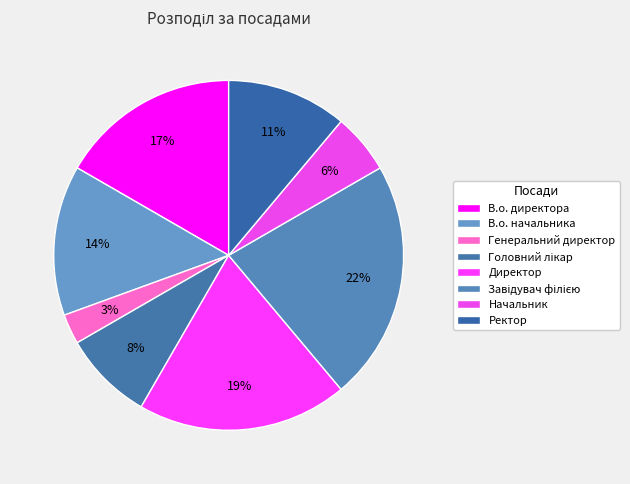

To the nearest percent, what percentage of the pie is В.о. директора?

17%